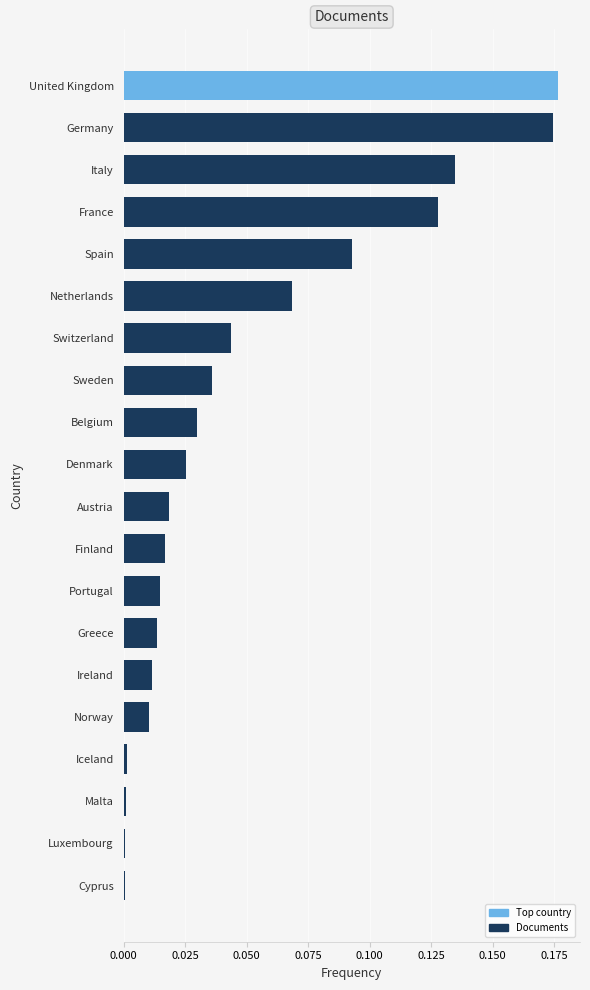

What is the label of the 1st bar from the bottom?

Cyprus